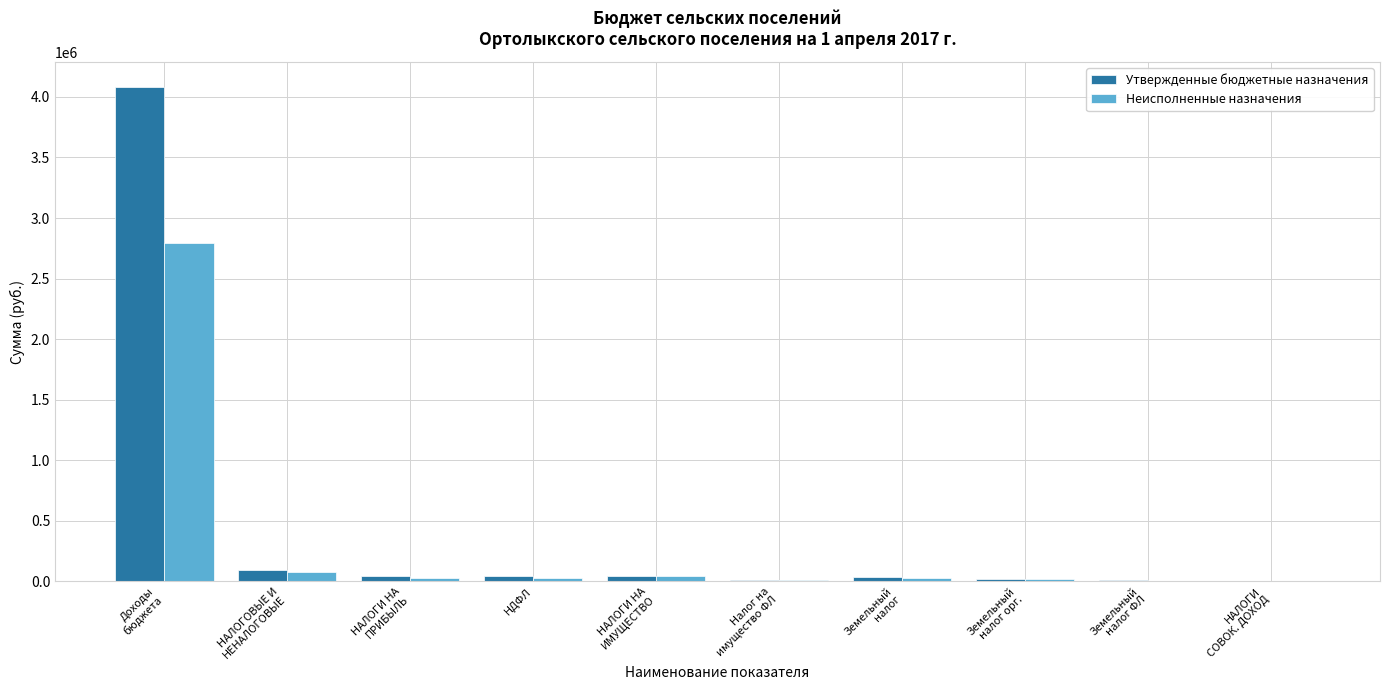

How many categories are shown in the chart?

10